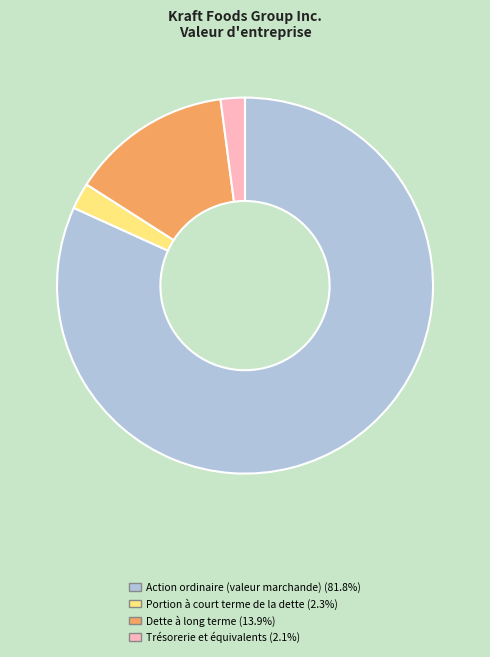

Is the sum of Dette à long terme and Trésorerie et équivalents greater than half?

No